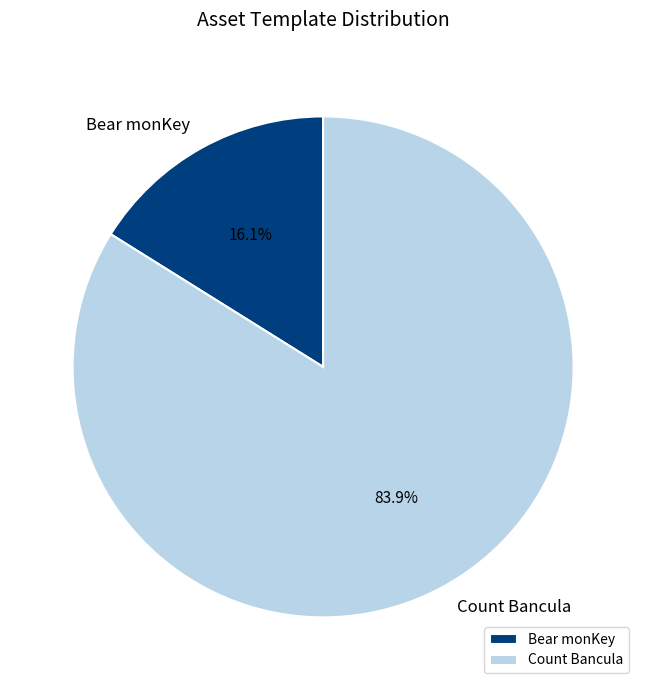

Rank the categories by value from lowest to highest.

Bear monKey, Count Bancula